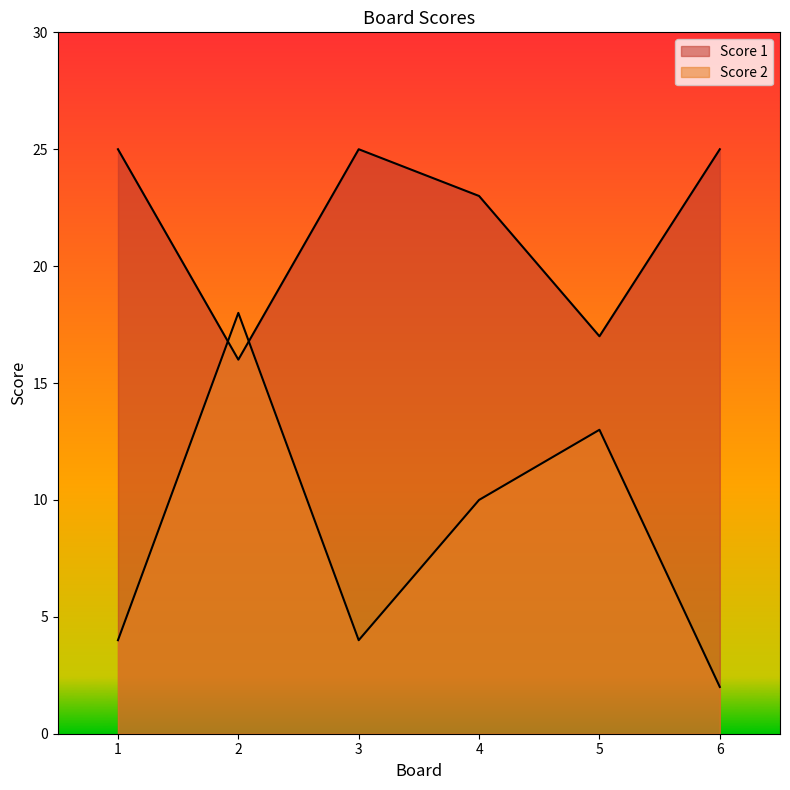

Where is Score 1 nearest to the value 20?

4